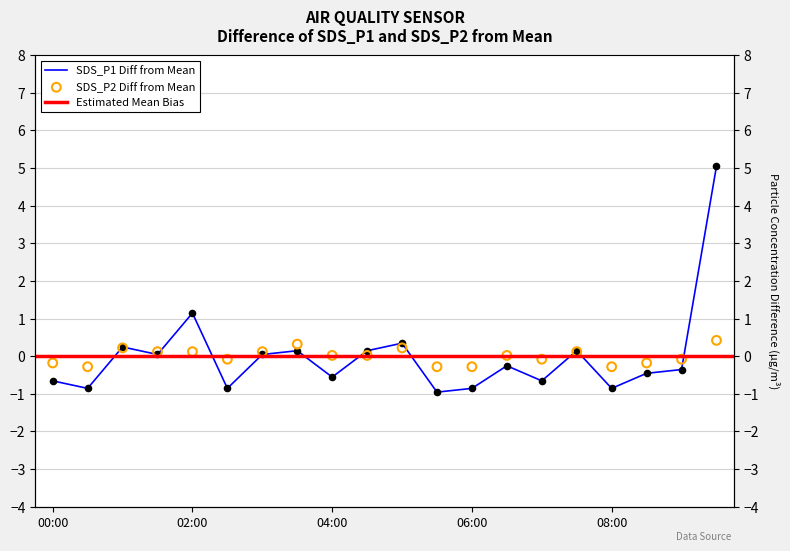

Which series contains the highest Y value?

SDS_P1